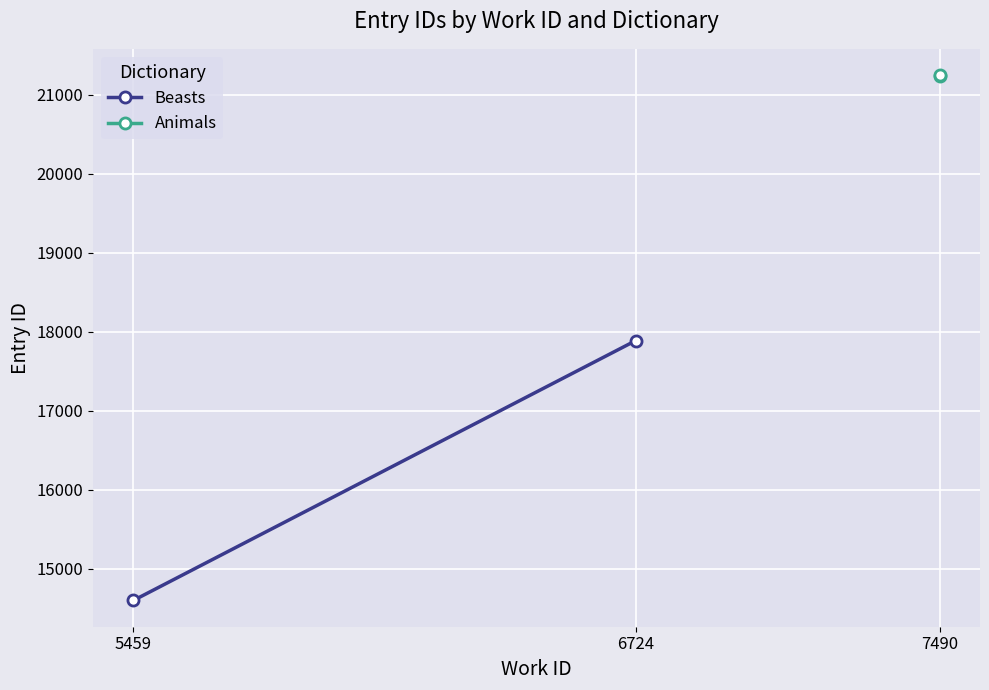

At how many categories does at least one series exceed 17175?

2